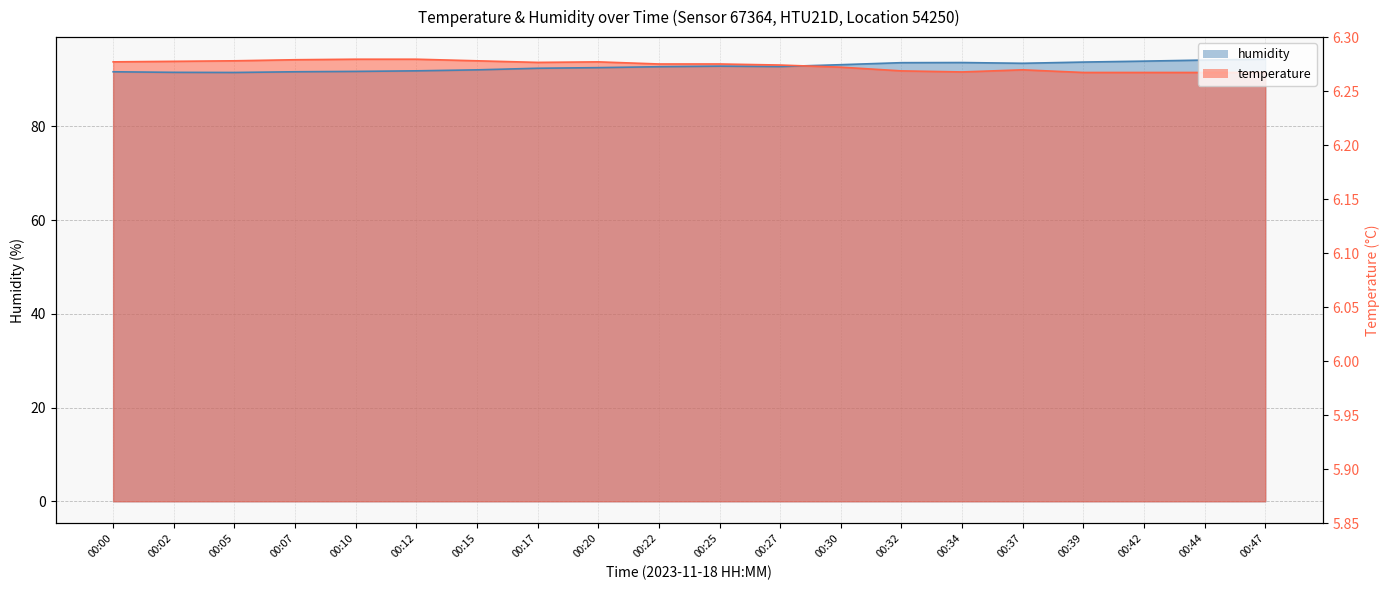

Rank the series at 00:47 from highest to lowest value.

humidity, temperature